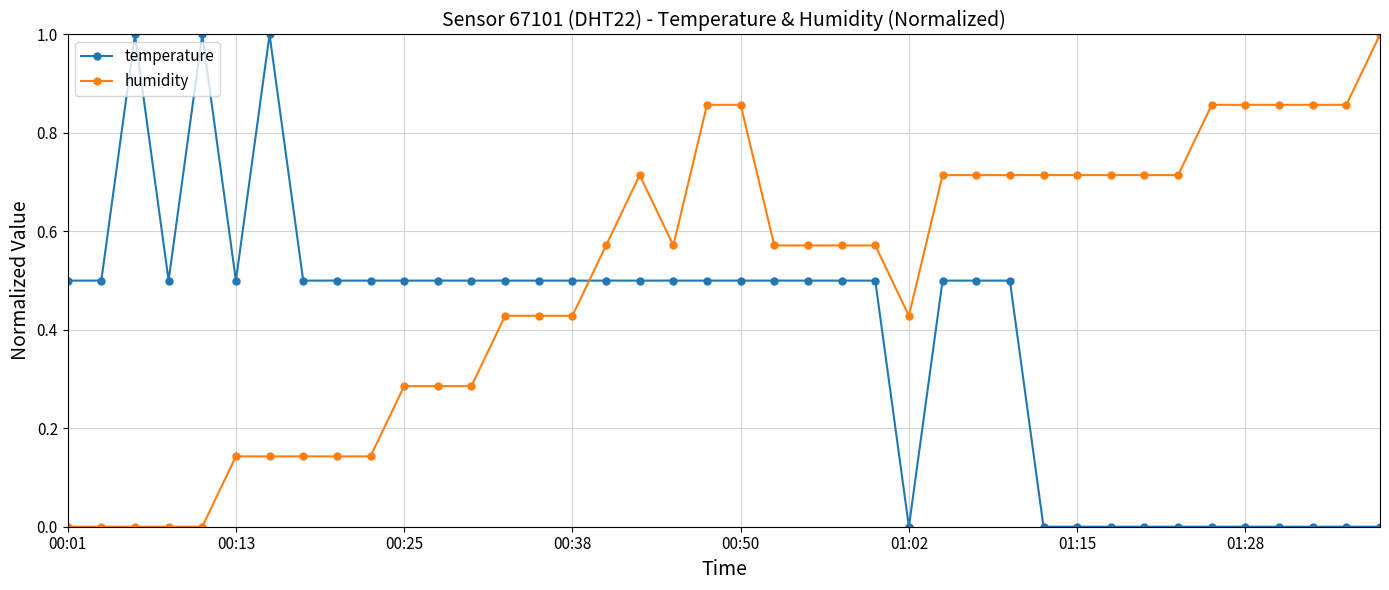

What are all the series names shown in the legend?

temperature, humidity